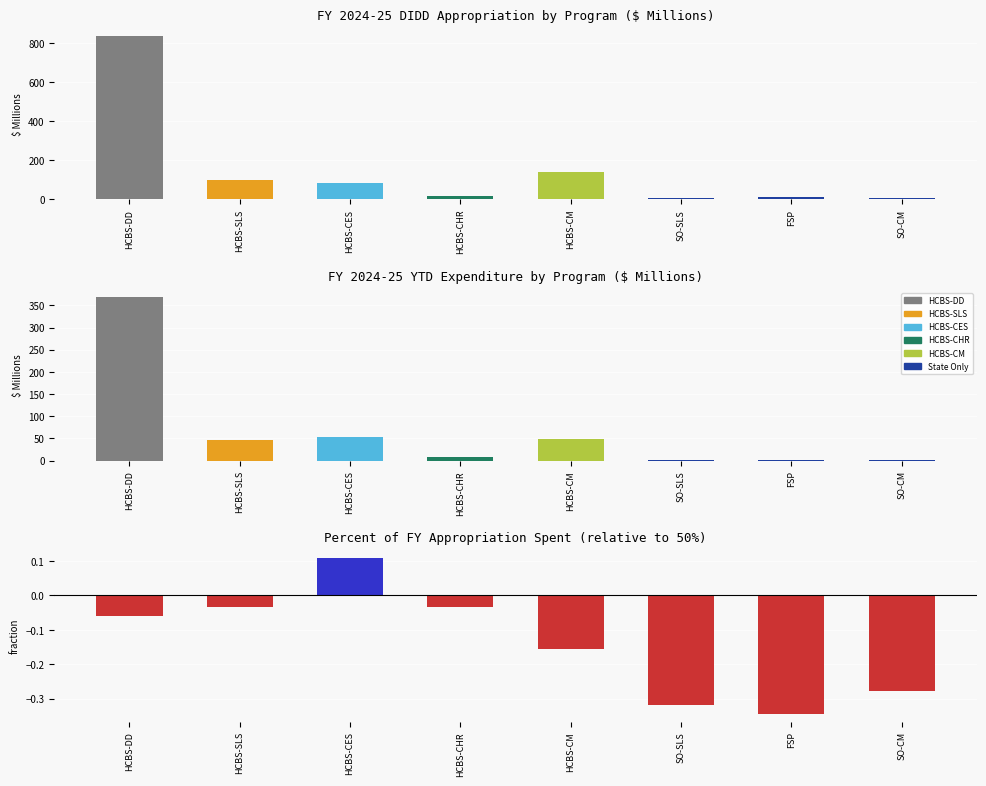

What is the average value of the YTD Expenditure series?

66.1